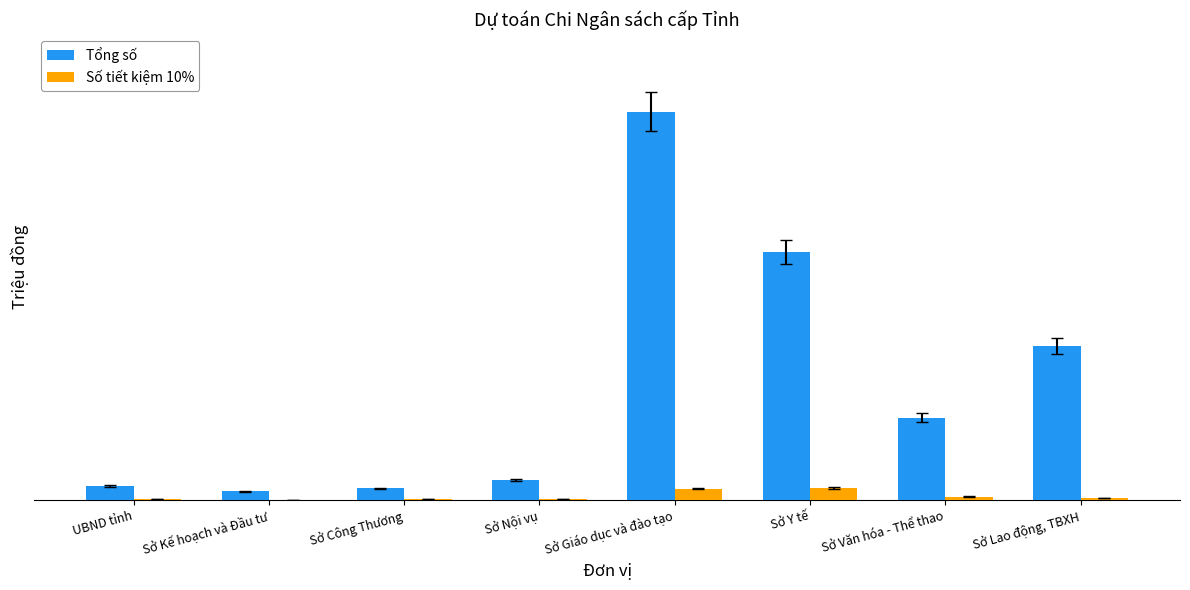

Rank the categories by Số tiết kiệm 10% value from lowest to highest.

Sở Kế hoạch và Đầu tư, Sở Công Thương, UBND tỉnh, Sở Nội vụ, Sở Lao động, TBXH, Sở Văn hóa - Thể thao, Sở Giáo dục và đào tạo, Sở Y tế